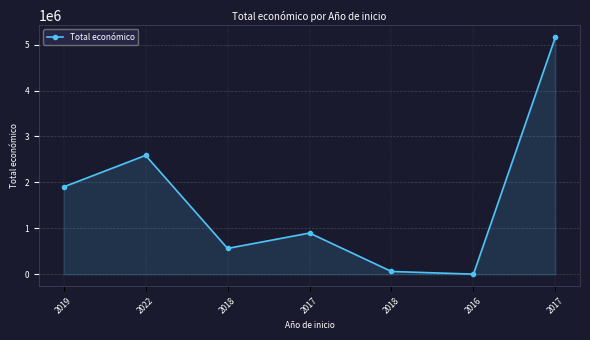

Which has a higher value, 2022 or 2018?

2022